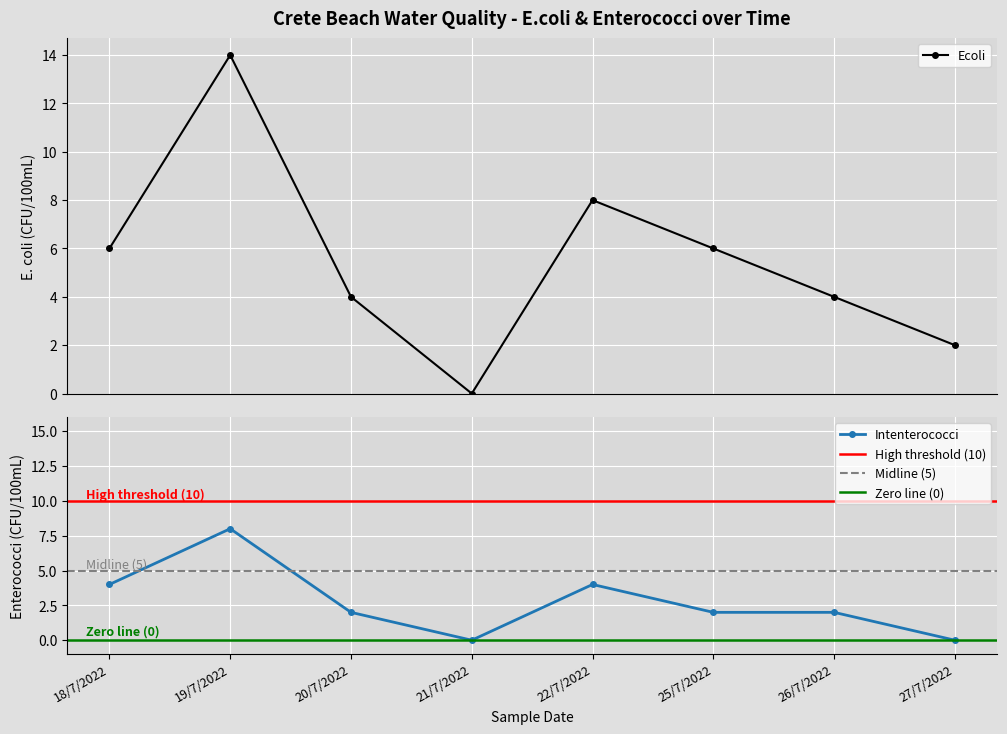

What is the sum of all Intenterococci values?

22